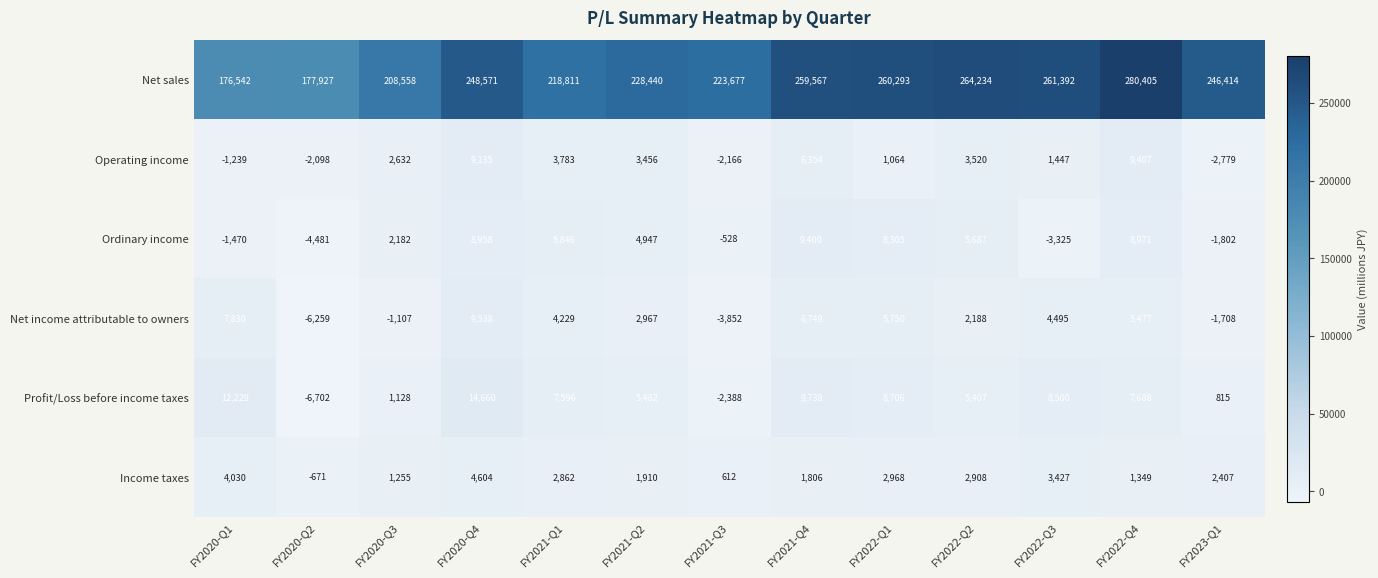

The value of Operating income at FY2022-Q4 is 9407. True or false?

True